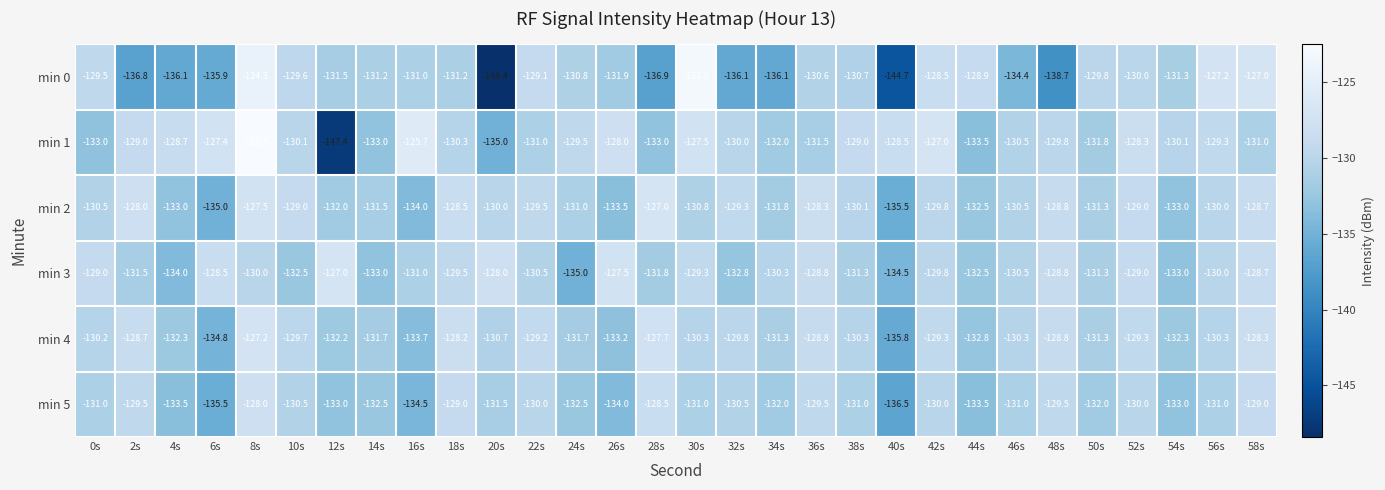

Rank the series at 30s from lowest to highest value.

min 5, min 2, min 4, min 3, min 1, min 0